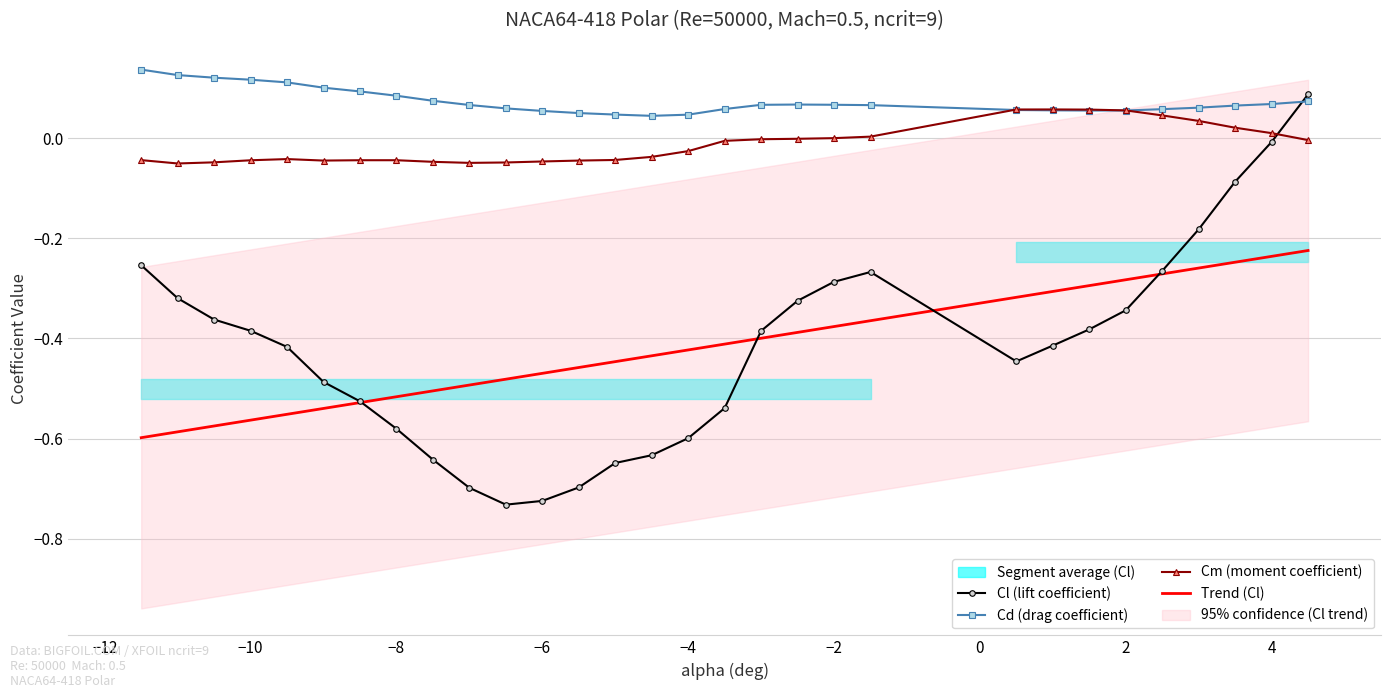

True or false: Trend (Cl) and Cm (moment coefficient) cross at least once.

False